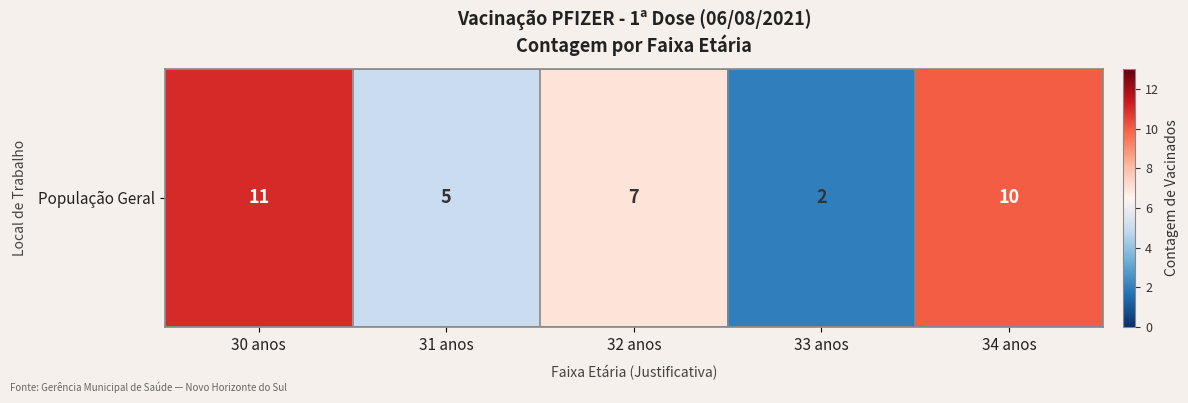

Between 32 anos and 33 anos, which is larger?

32 anos